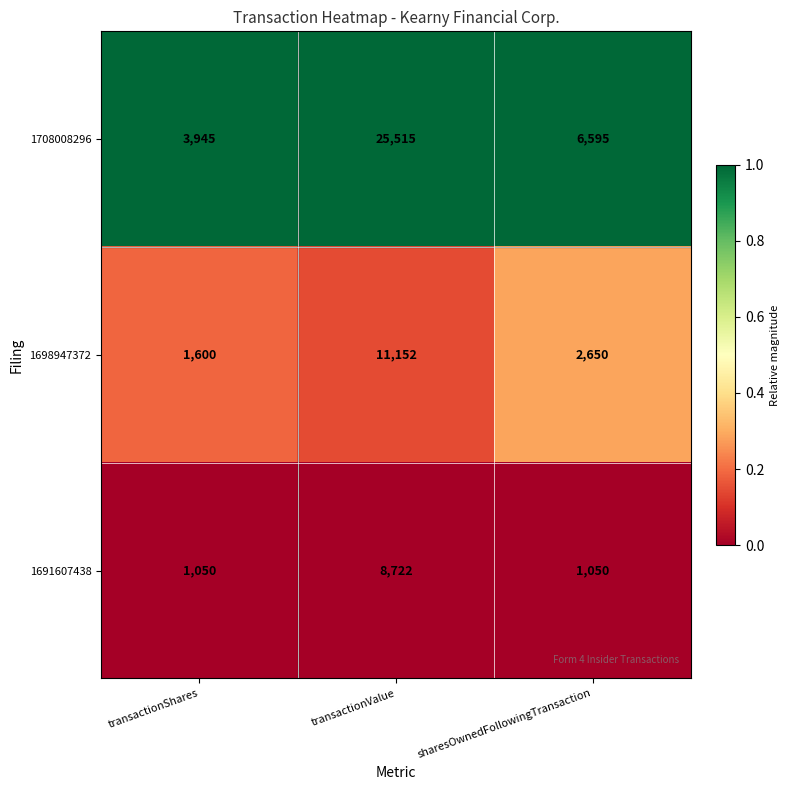

At which label does 1708008296 first exceed 6595?

transactionValue